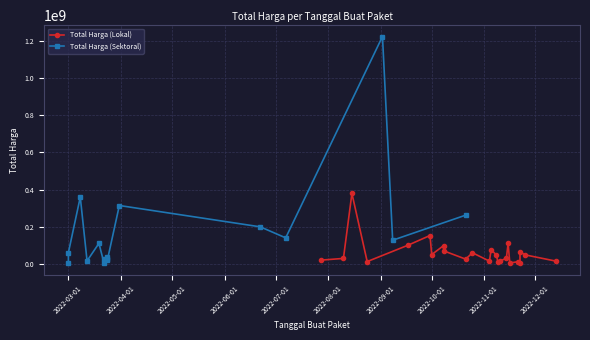

Is it true that Total Harga (Lokal) equals 30800000 at 21?

True